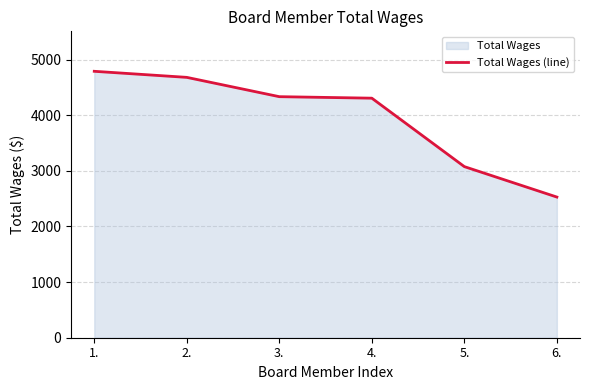

What is the difference between the maximum and minimum values?

2260